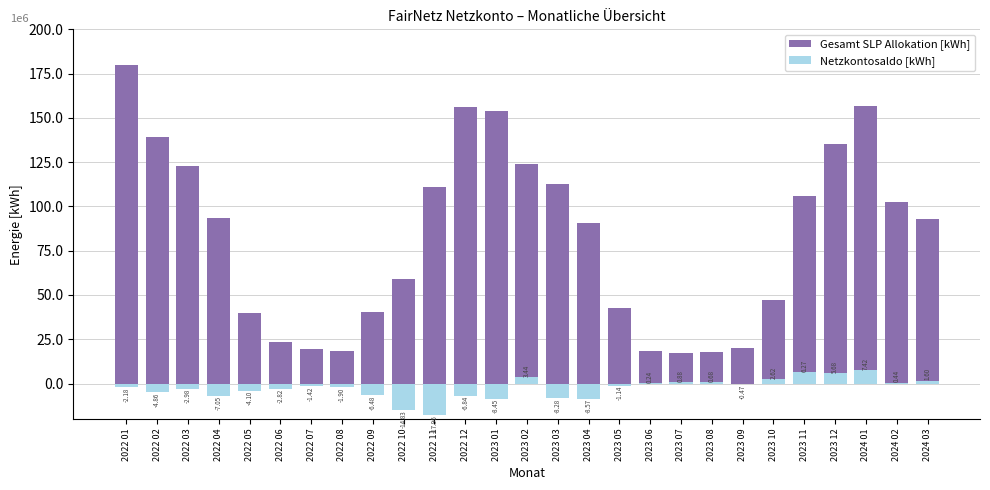

What is the label of the 22nd bar from the right?

2022 06